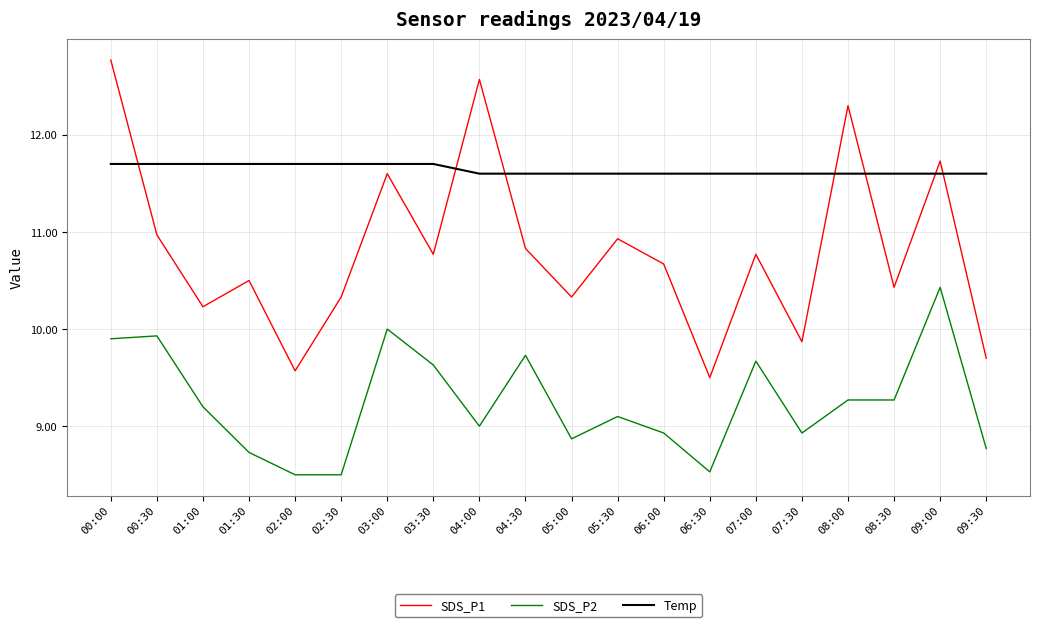

List the series in order of their peak value, highest first.

SDS_P1, Temp, SDS_P2